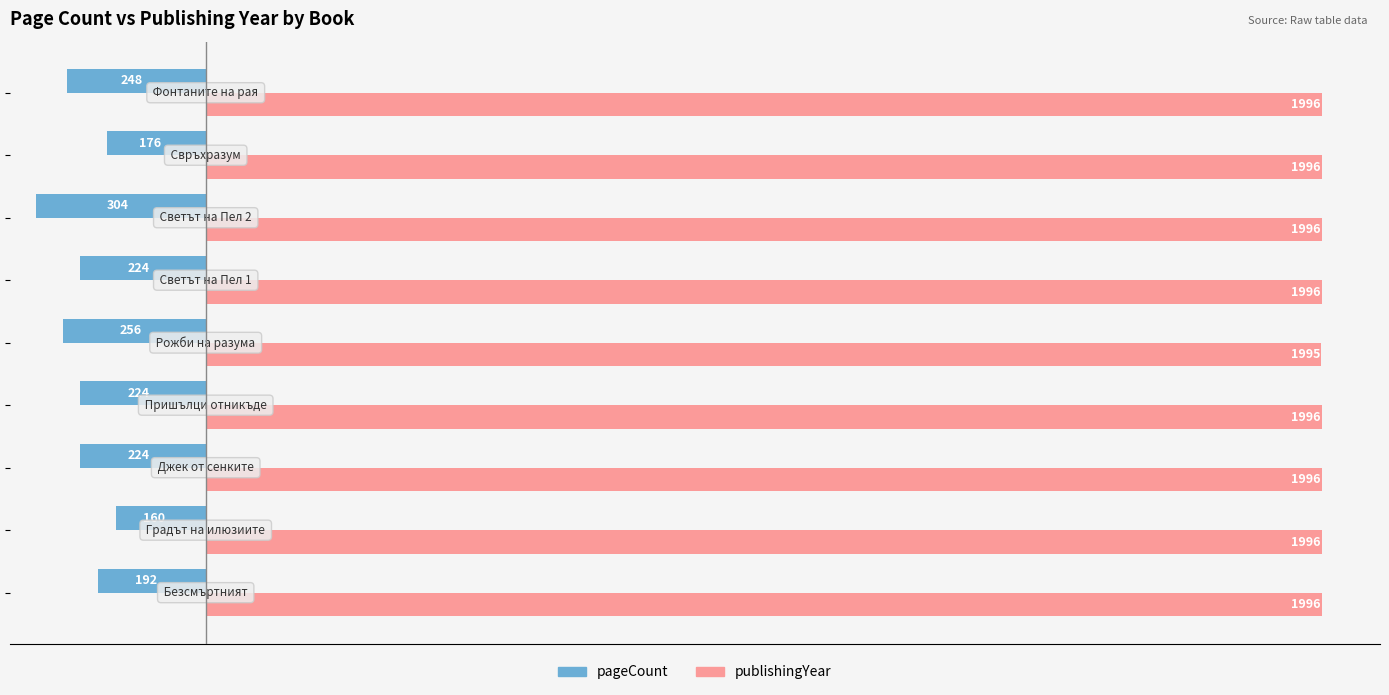

Rank the series by their maximum value, from highest to lowest.

publishingYear, pageCount